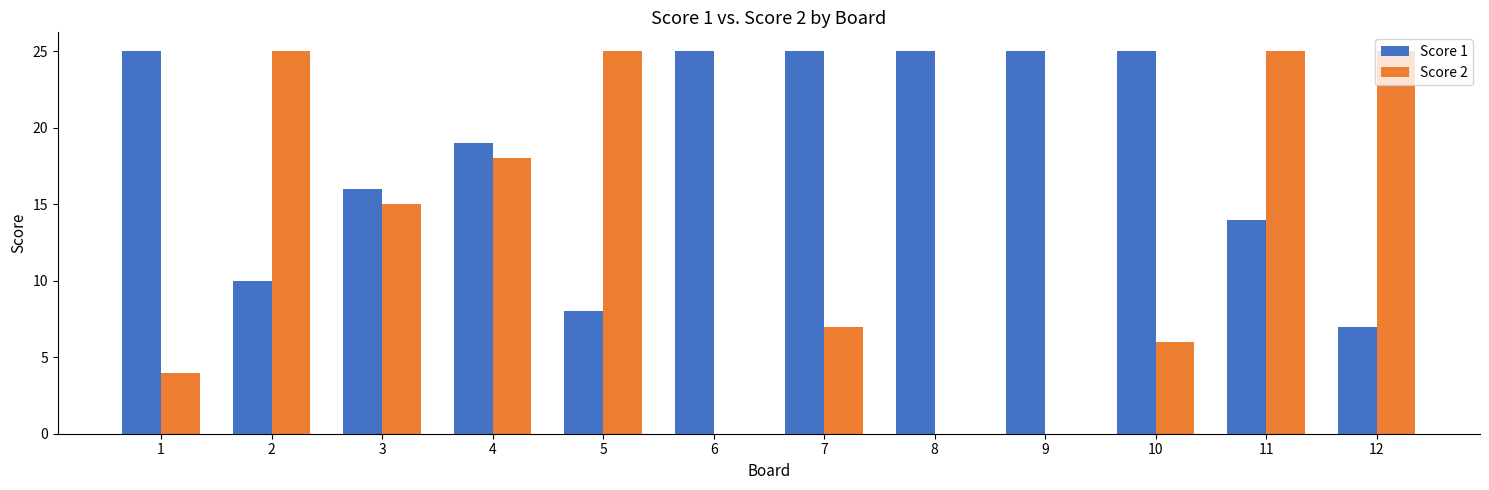

Is the value of Score 2 at 12 greater than the value of Score 1 at 5?

Yes